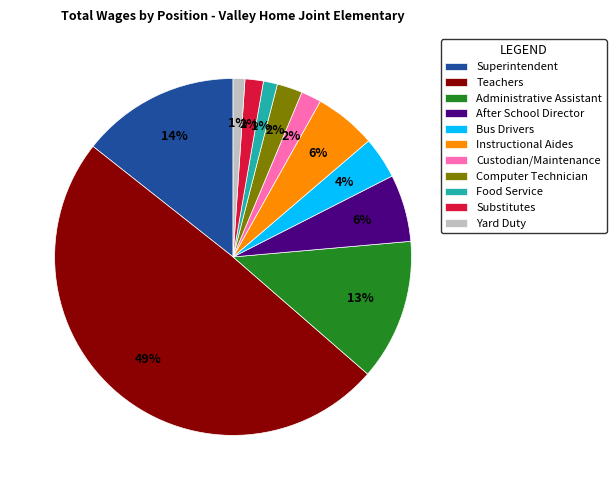

To the nearest percent, what is the combined percentage of Bus Drivers and After School Director?

10%